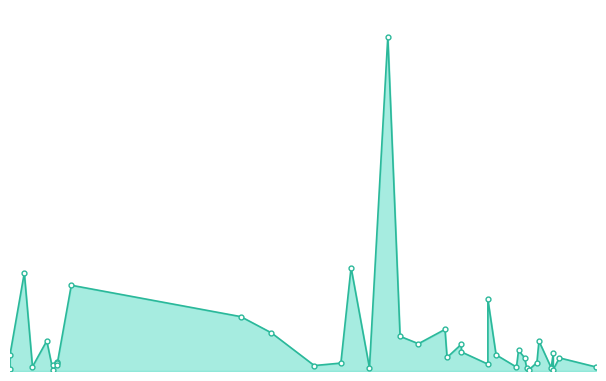

What is the difference between the maximum and minimum values?

1222286250